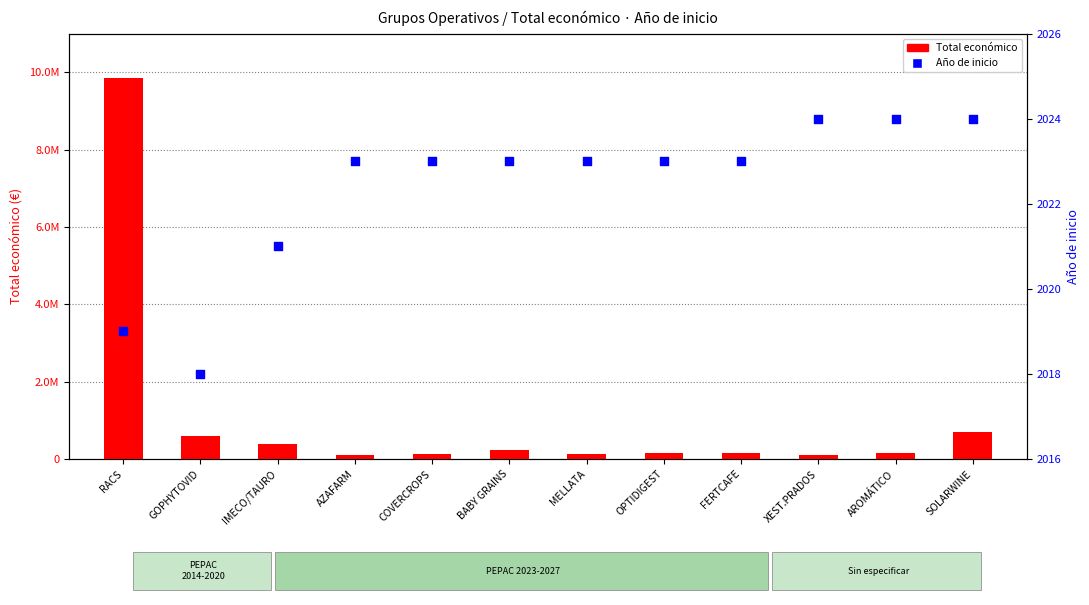

At which category is the sum across all series the highest?

RACS